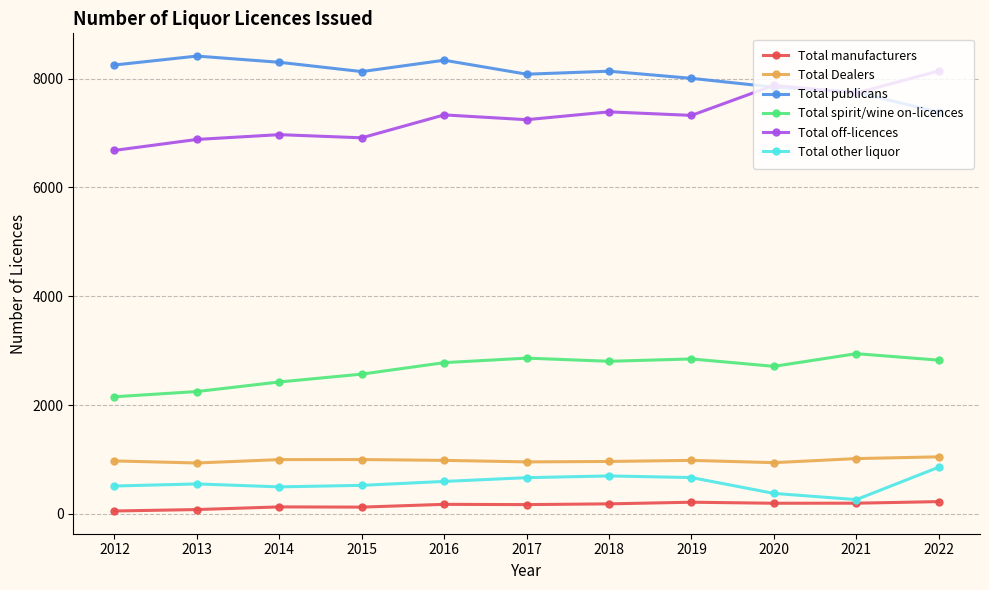

How many categories are shown in the chart?

11